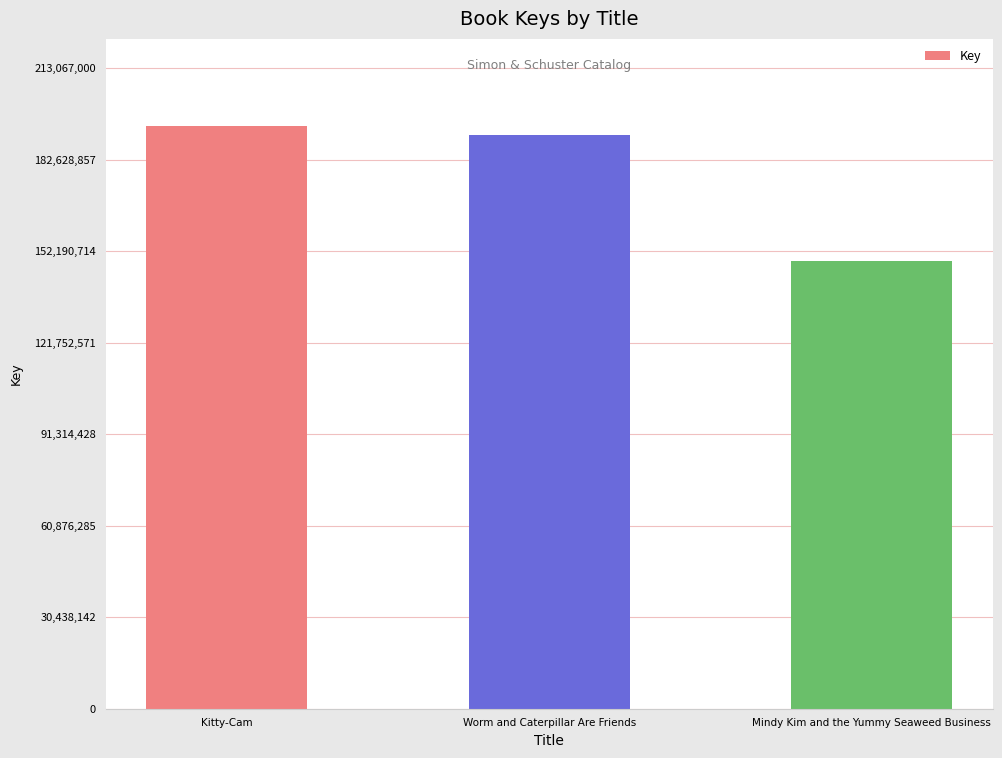

What is the value of the 1st bar from the left?

193697273